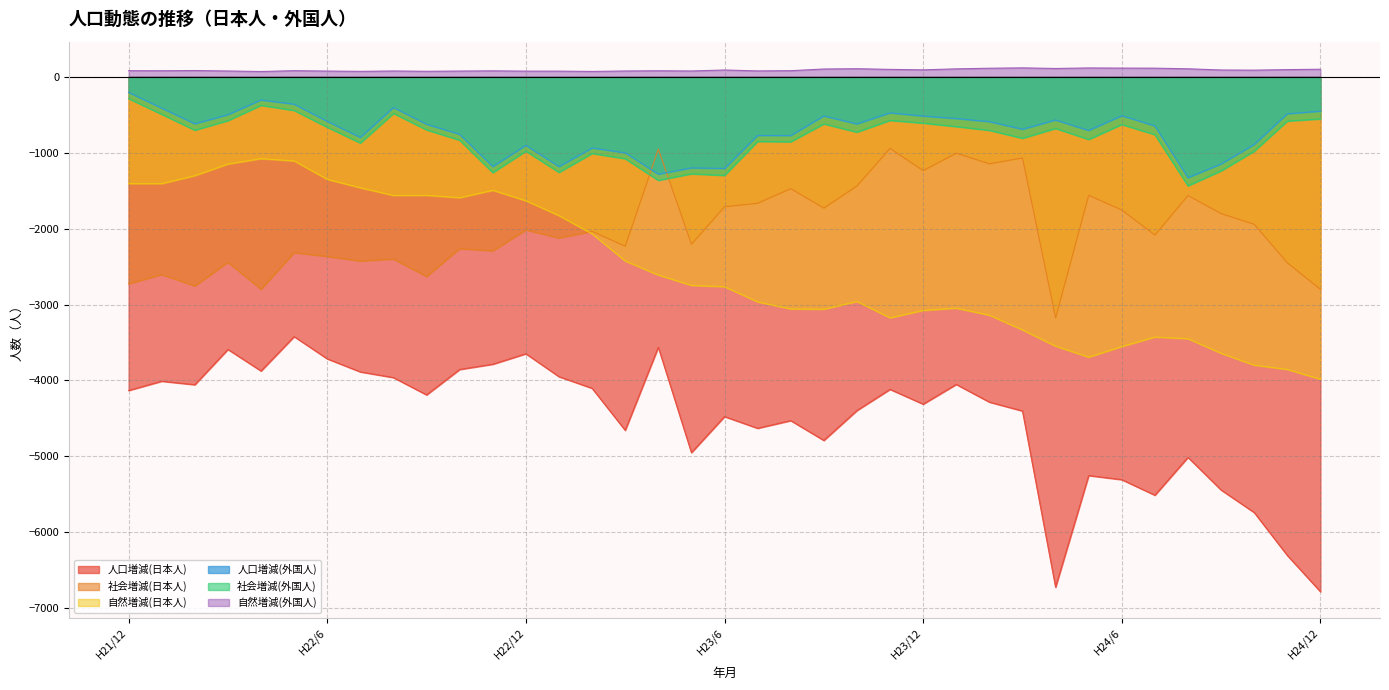

After their last crossing, which series has the higher values: 人口増減(外国人) or 社会増減(日本人)?

人口増減(外国人)